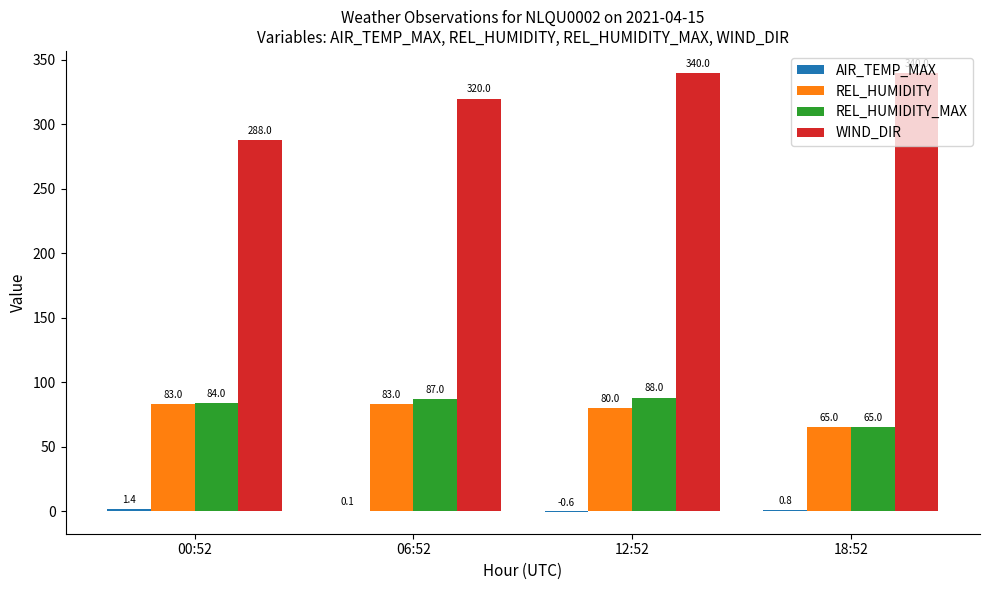

Is it true that REL_HUMIDITY_MAX equals 45.0 at 18:52?

False